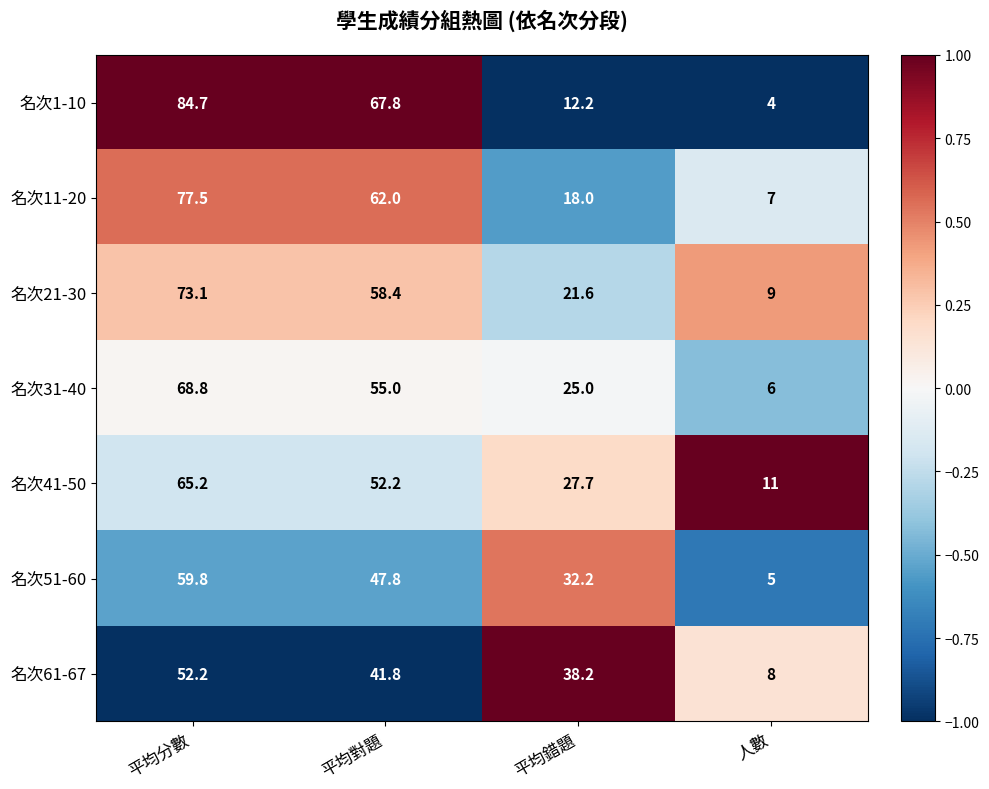

How many categories are shown in the chart?

4